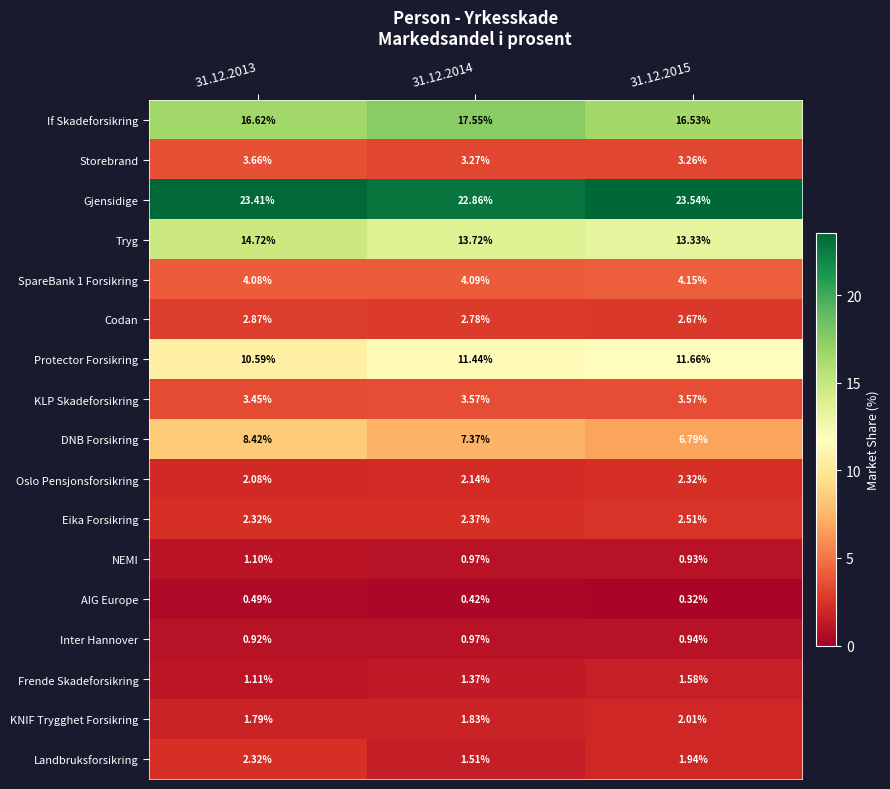

What is the spread (max minus min) of values at 31.12.2013?

22.9